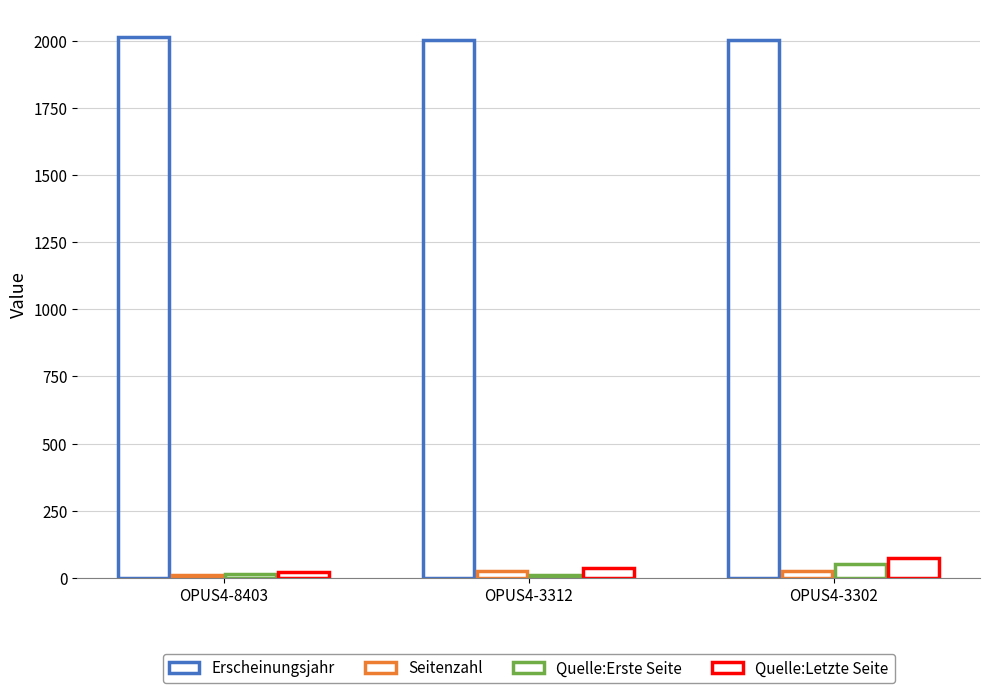

Between OPUS4-8403 and OPUS4-3302, which series saw the biggest shift?

Quelle:Letzte Seite